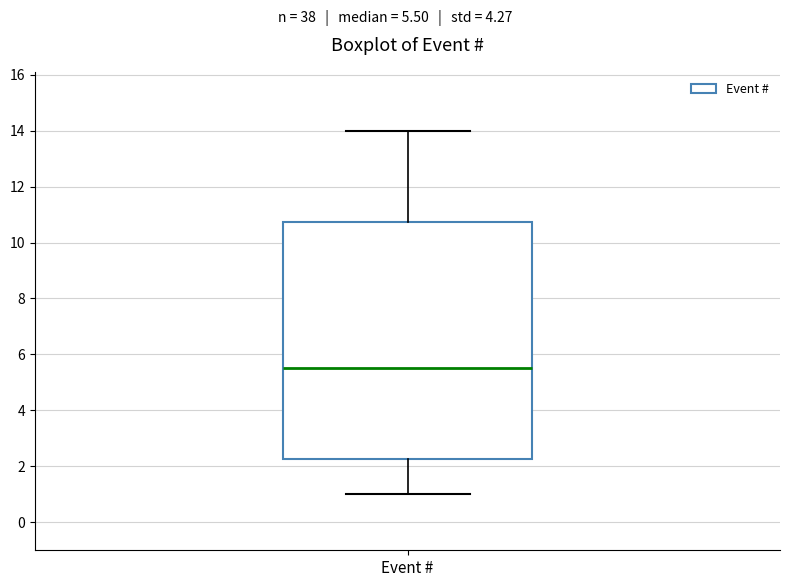

Transcribe this box plot: give where the median line is, the range the box spans, and where the two whiskers end, as read against the y-axis. The values are not printed on the chart, so give them approximately, as read against the axis.

median 5.6, box 2.2 to 10.8, whiskers 1.0 to 14.0